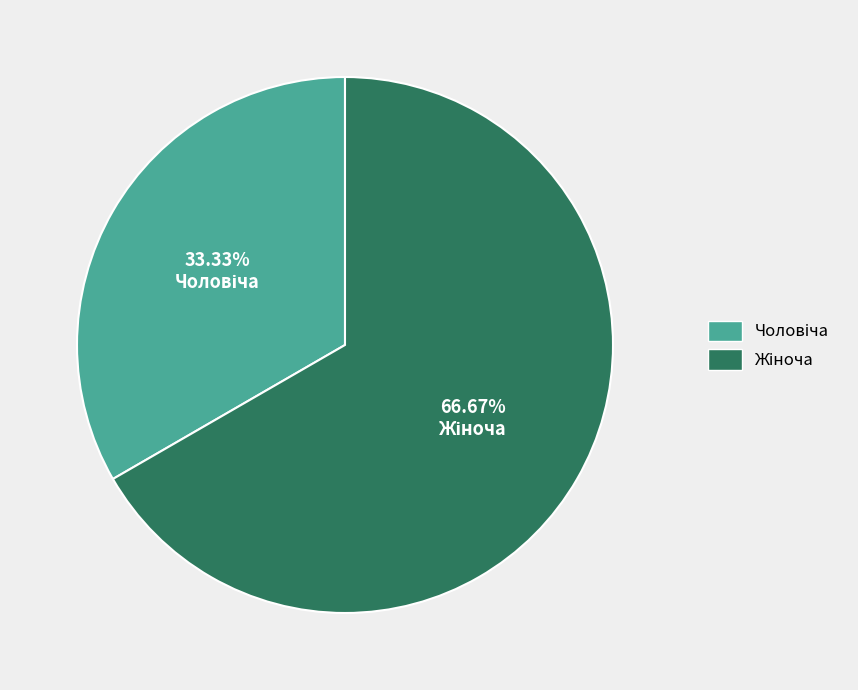

Does any single category account for the majority?

Yes